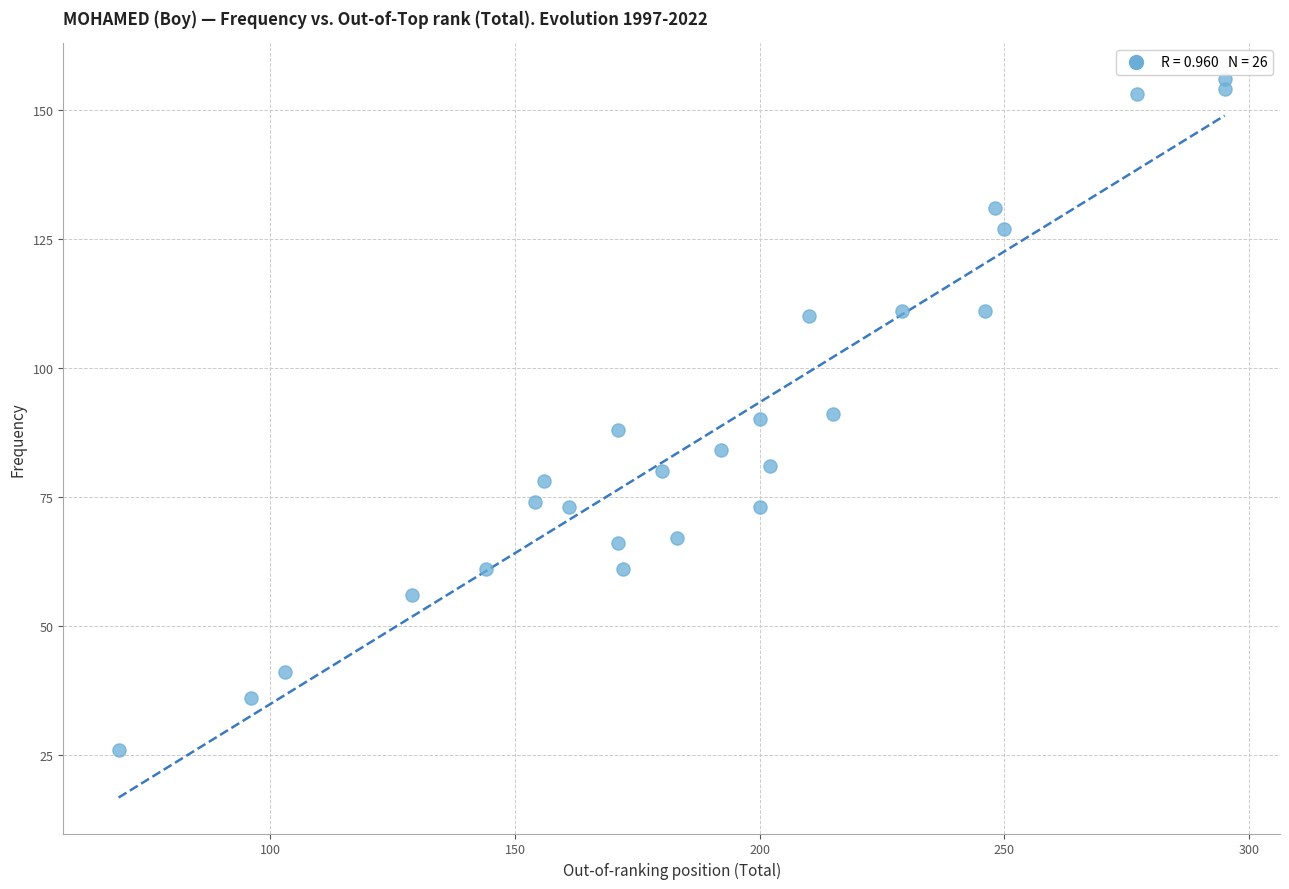

What is the range of Y values (max minus min)?

130